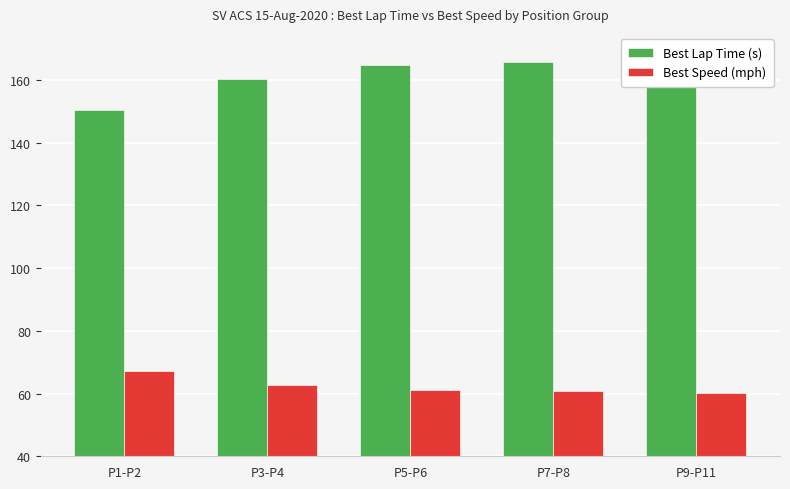

True or false: Best Lap Time (s) has a value of 160.4 at P3-P4.

True